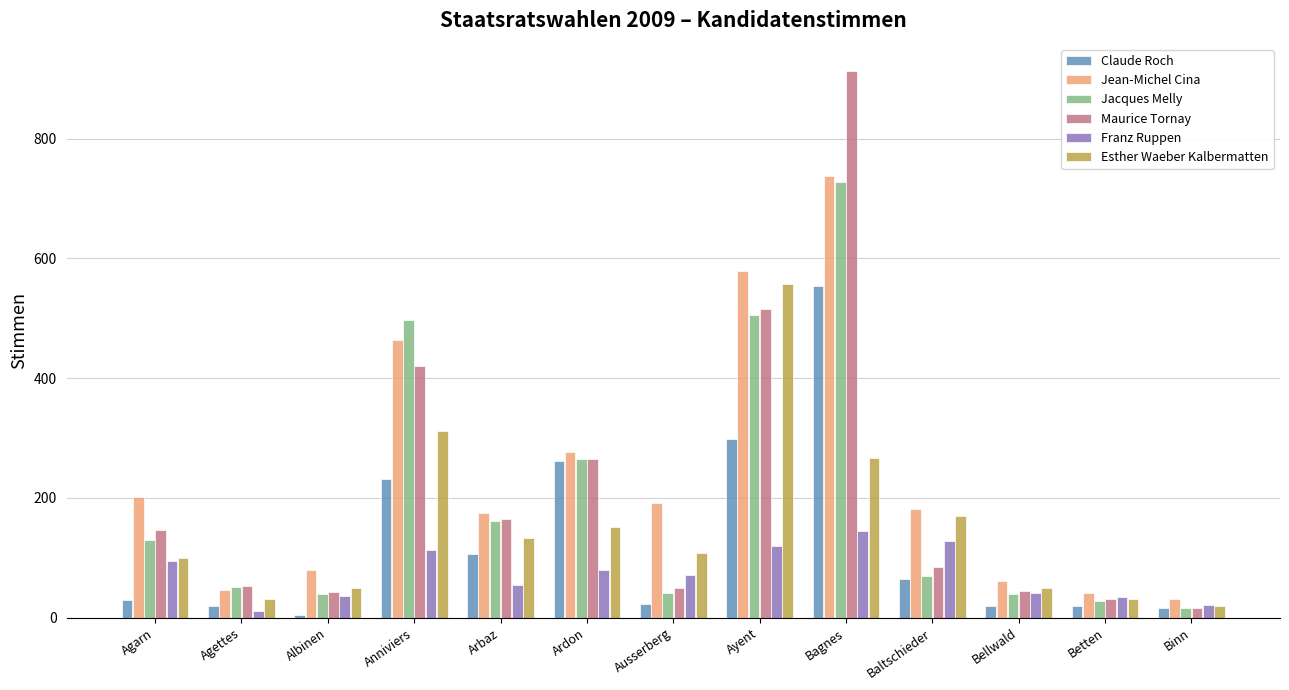

At how many categories does at least one series exceed 638?

1